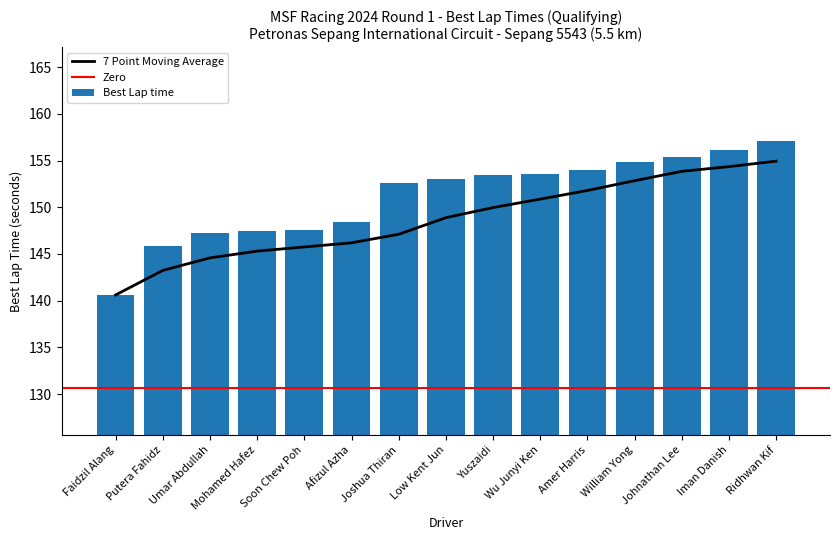

What is the sum of all values?

2267.3